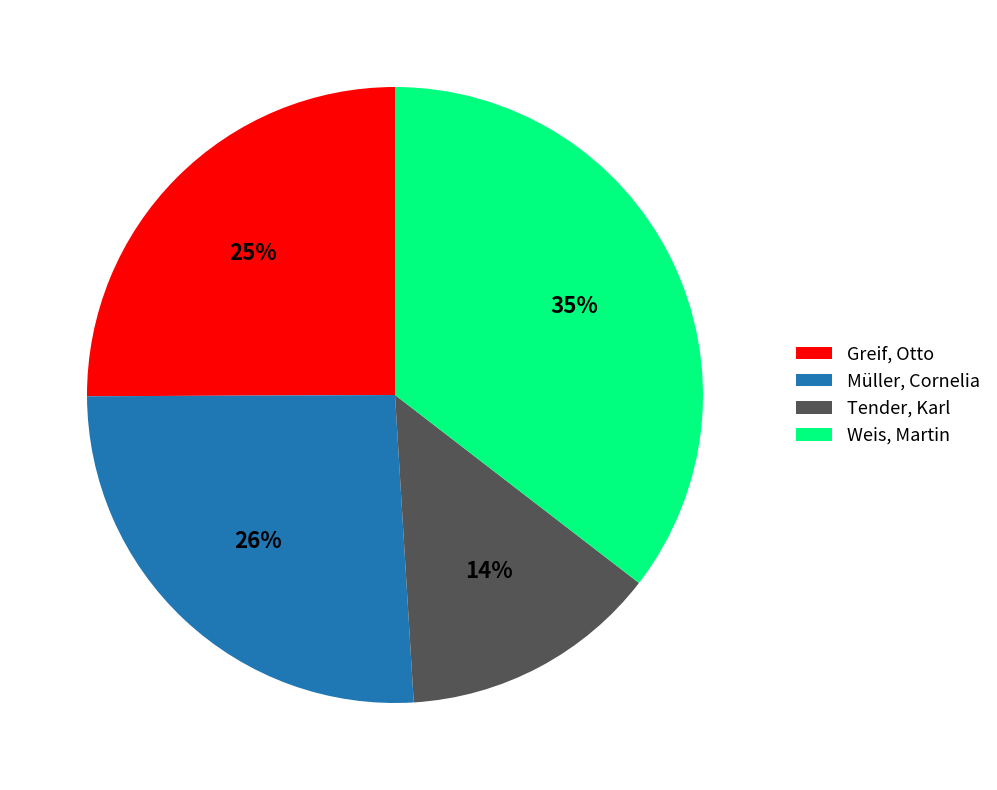

Is it true that Weis, Martin is 29% of the pie?

False